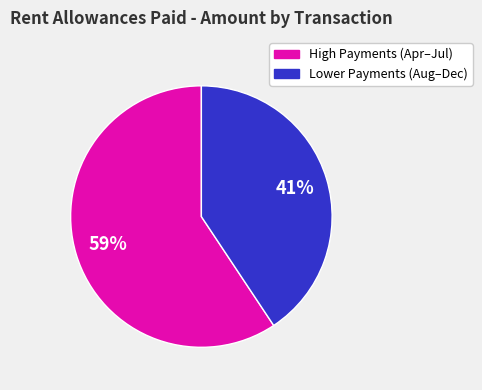

To the nearest percent, what is the average slice percentage?

50%